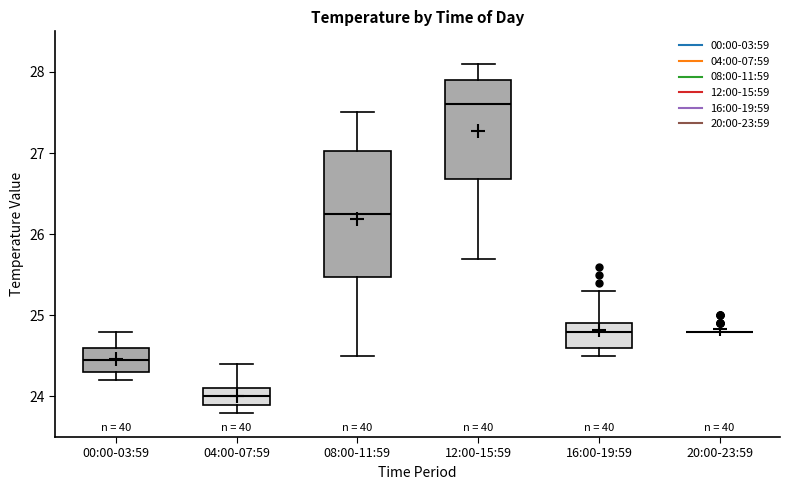

Comparing the boxes themselves (not the whiskers), which one is the tallest?

08:00-11:59